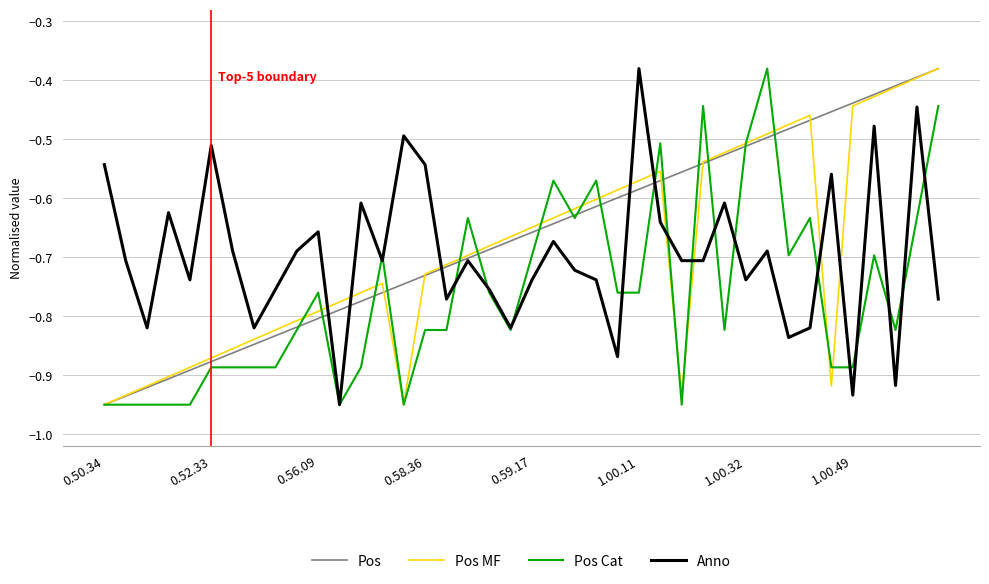

How many intersections are there between Anno and Pos MF?

9